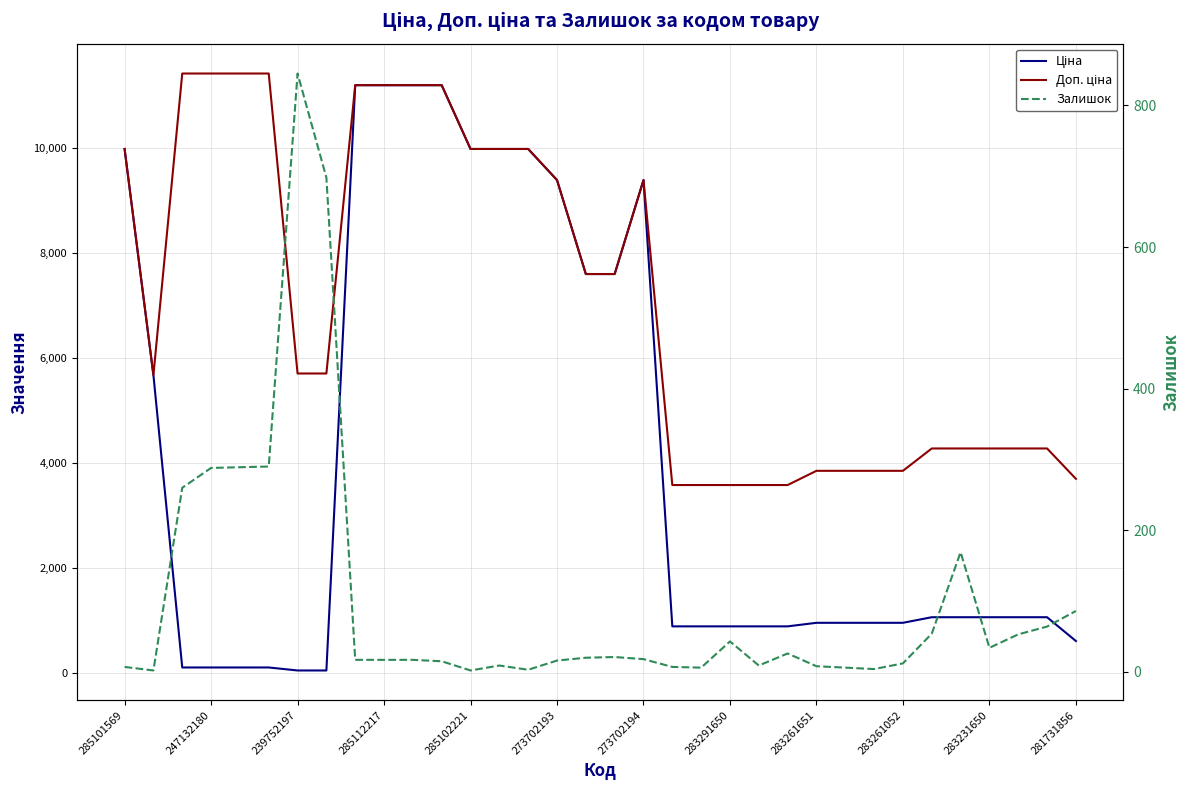

True or false: Залишок and Доп. ціна cross at least once.

False